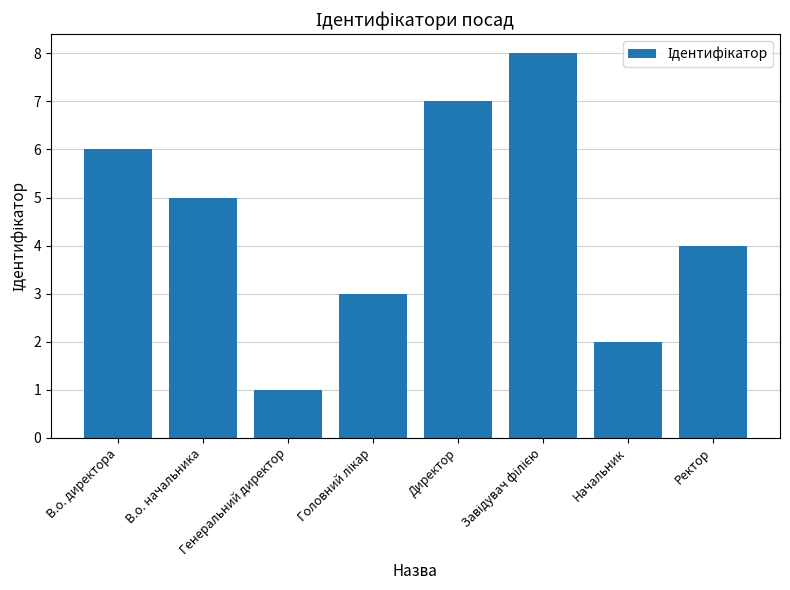

What is the difference between the maximum and minimum values?

7